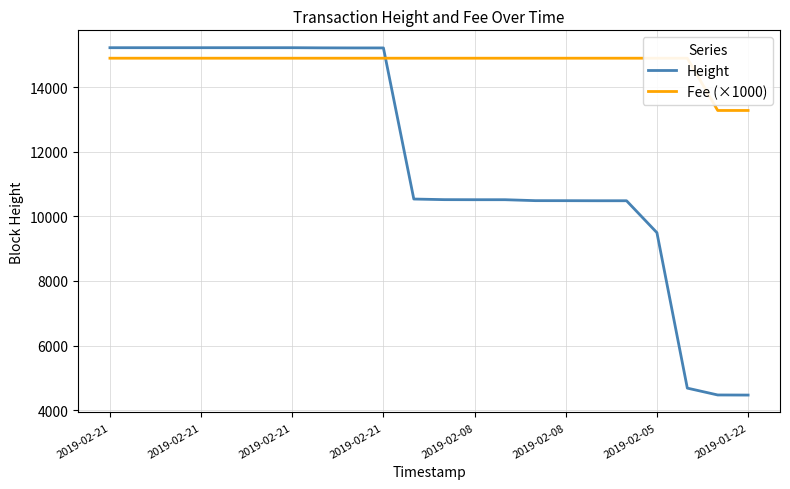

What is the difference between the second highest and minimum values in the Height series?

10747